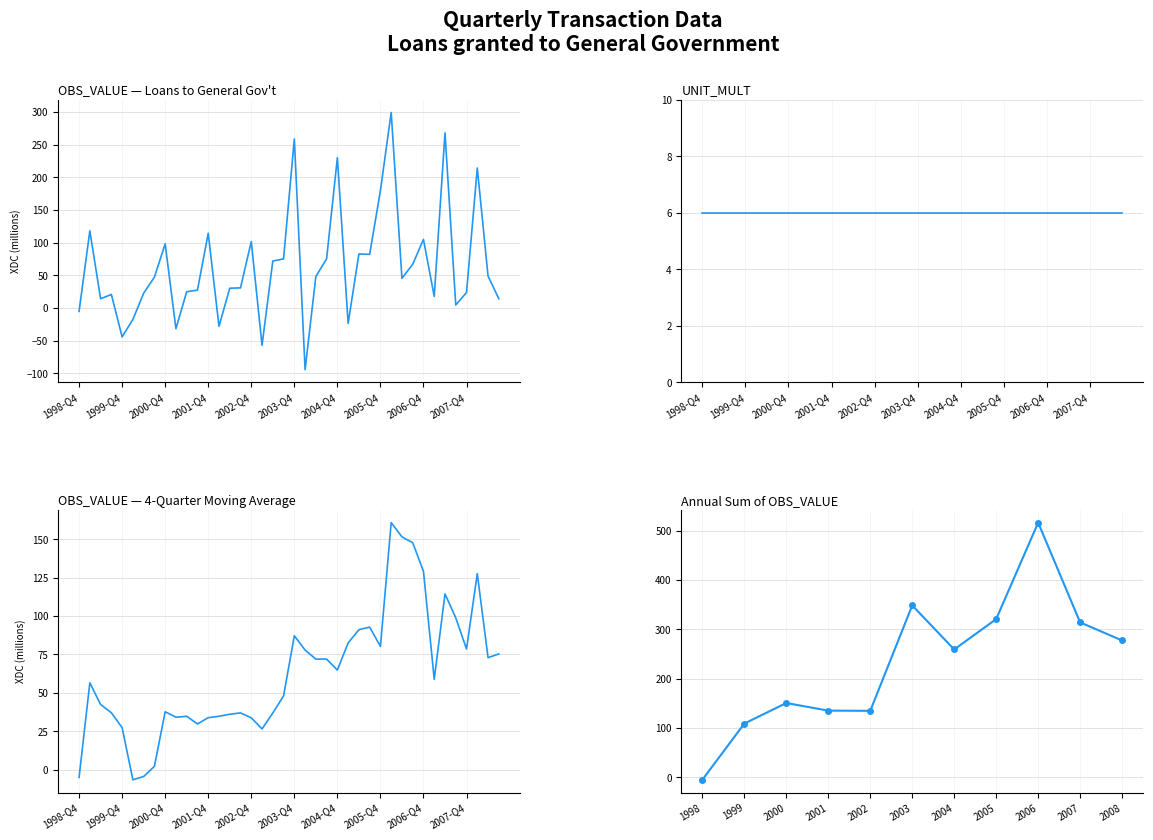

Where is the first local minimum?

1999-Q2